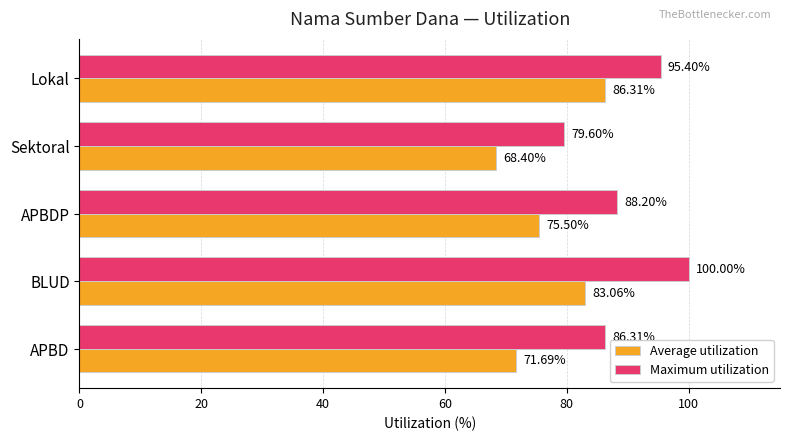

What is the minimum value shown in the chart?

68.4